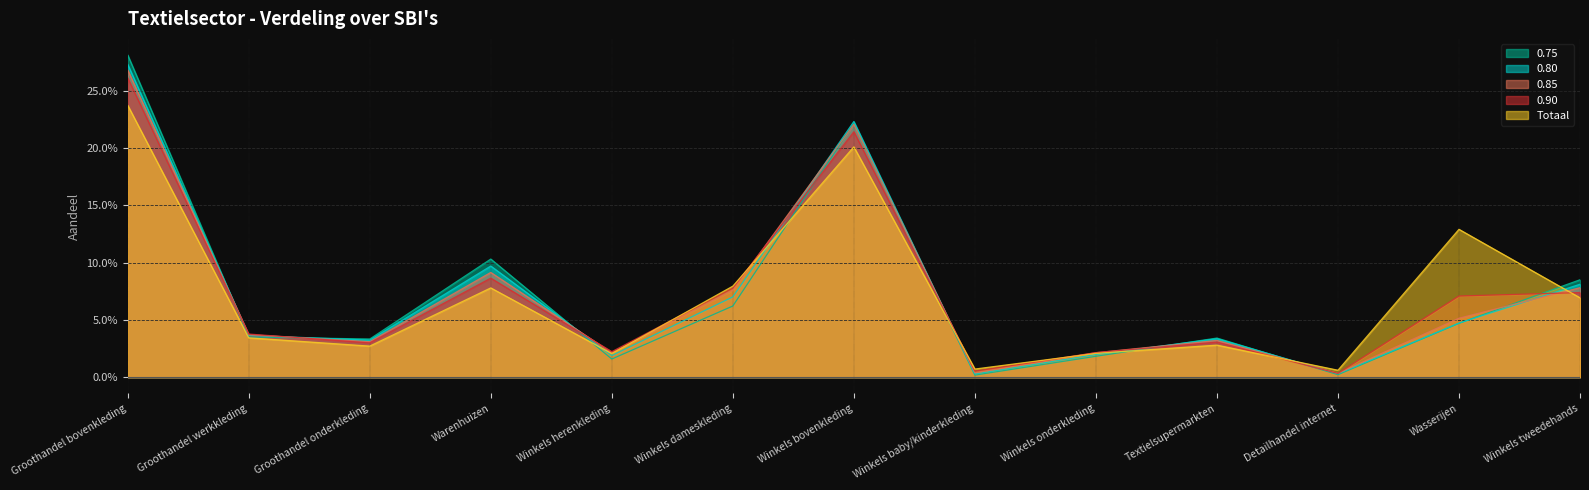

At which category is the sum across all series the highest?

Groothandel bovenkleding